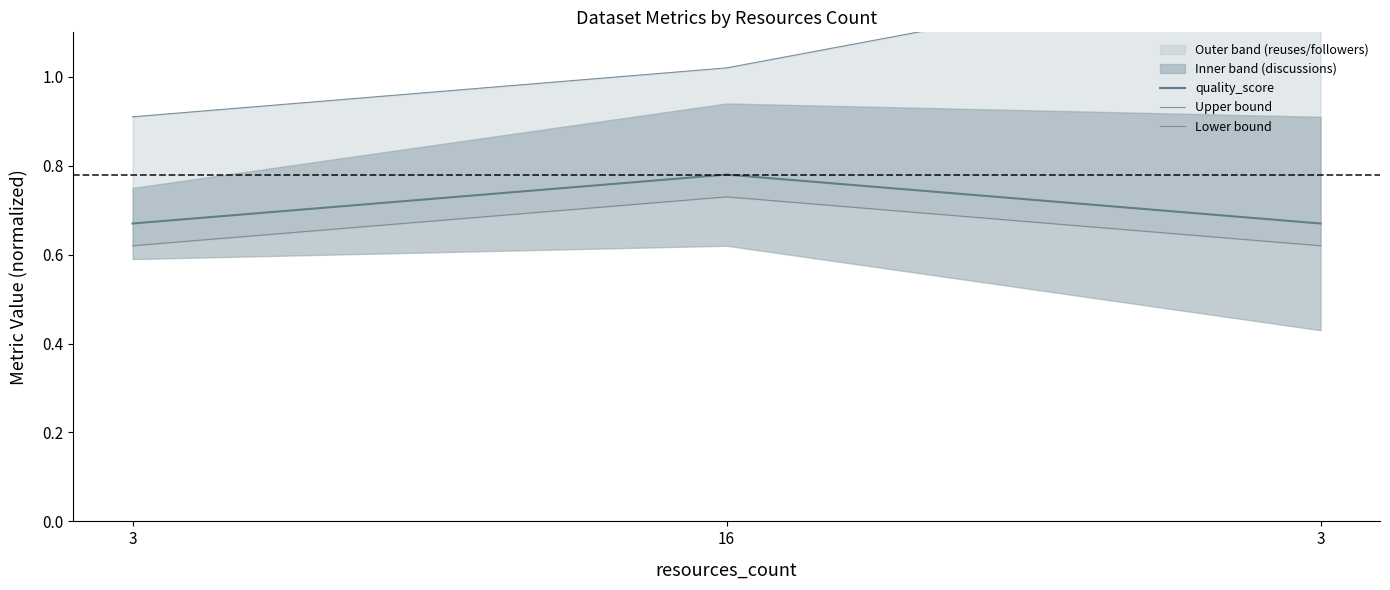

Is it true that Lower bound equals 0.4 at 3?

False